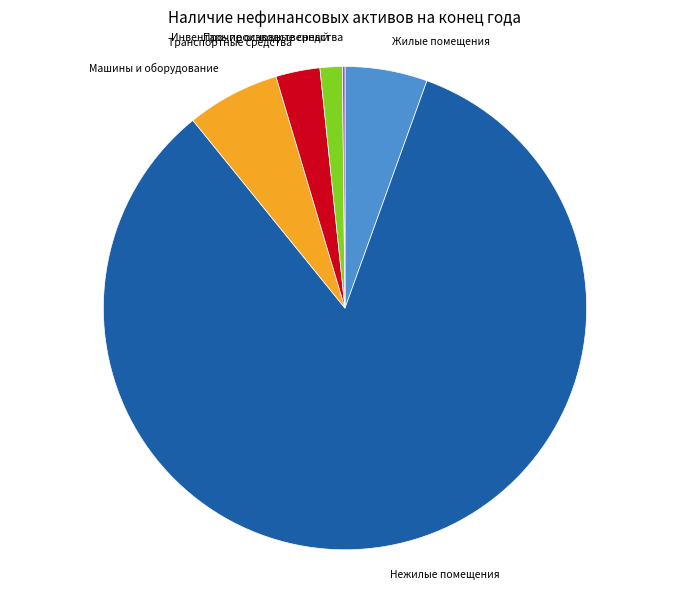

What is the largest slice in the pie chart?

Нежилые помещения